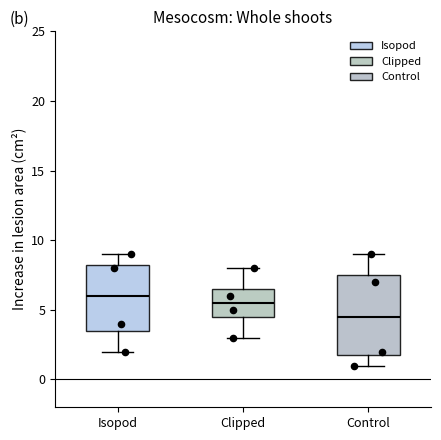

Where is the lower edge of the box for Clipped on the y-axis? The values are not printed on the chart, so give them approximately, as read against the axis.

4.5